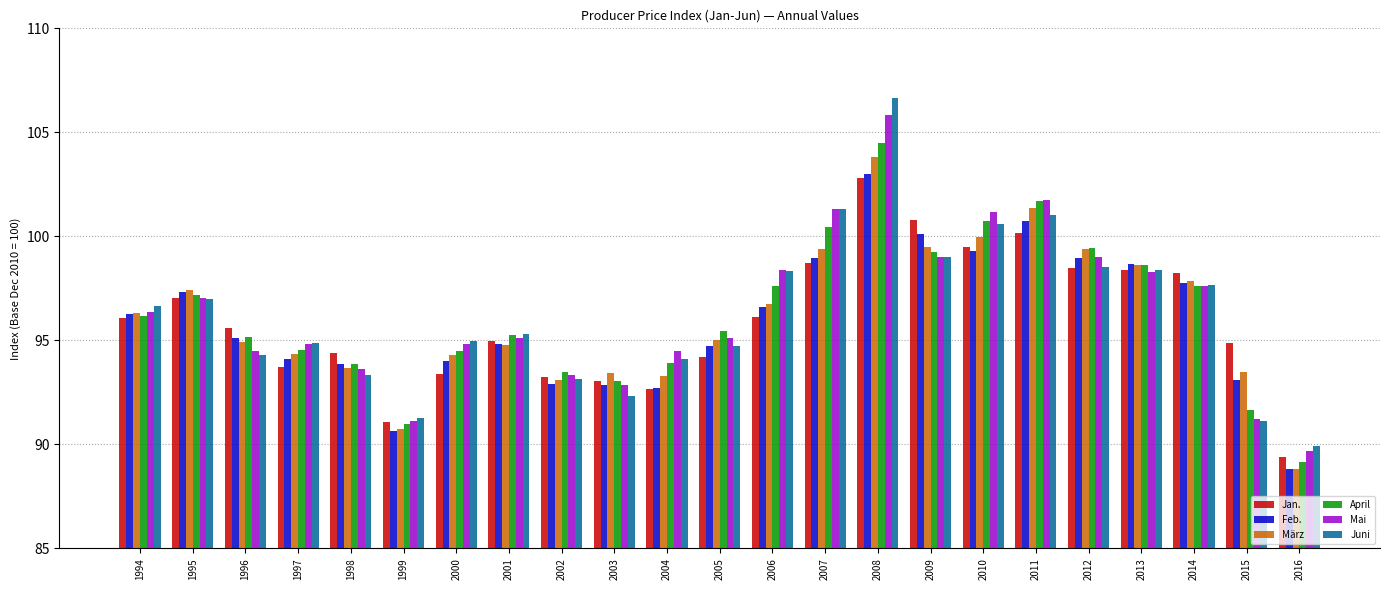

At how many categories does at least one series exceed 100?

5